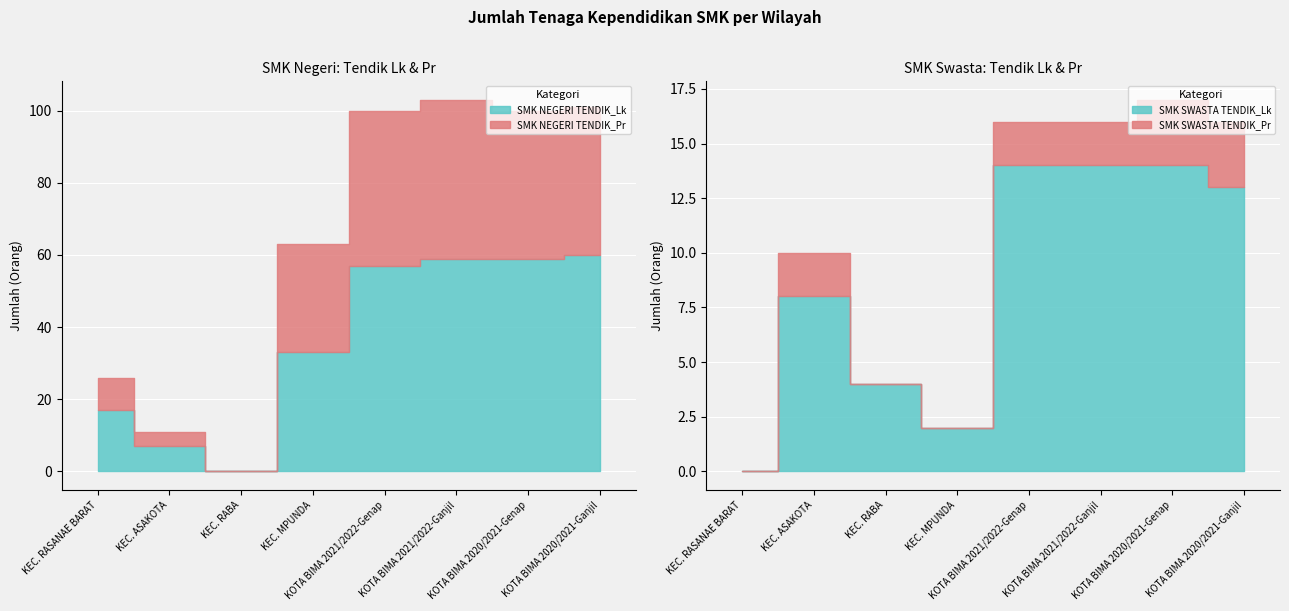

True or false: SMK NEGERI TENDIK_Pr and SMK NEGERI TENDIK_Lk cross at least once.

False